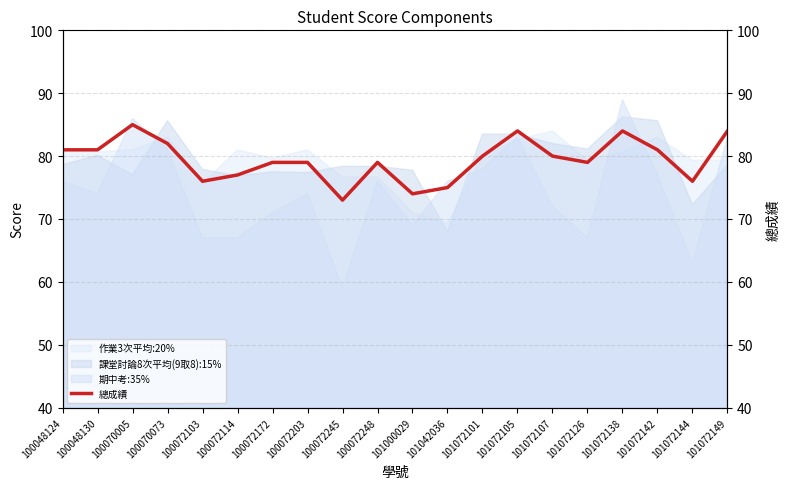

Does the chart have visible grid lines?

Yes